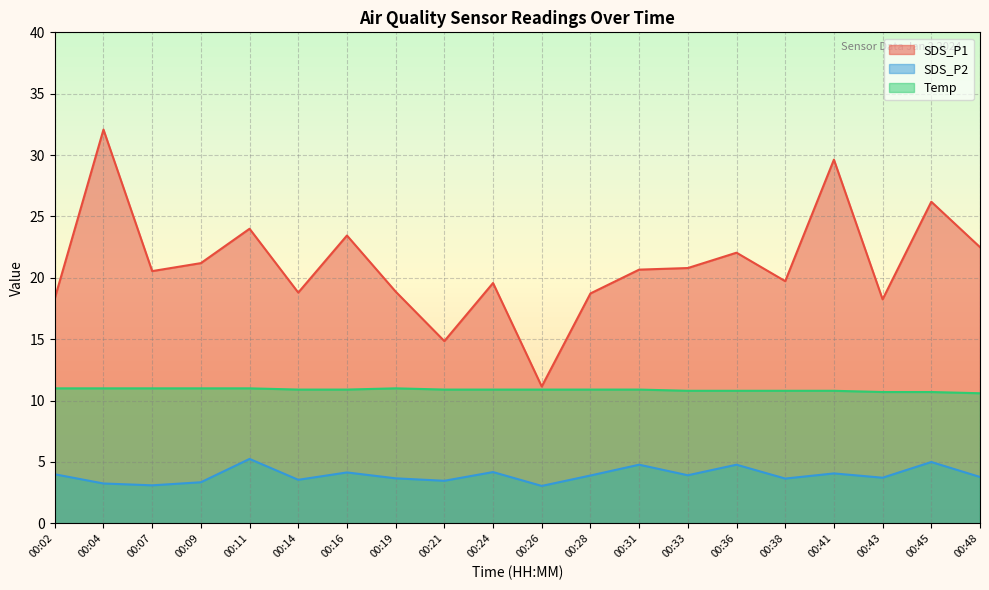

At 00:09, list the series in order from largest to smallest.

SDS_P1, Temp, SDS_P2